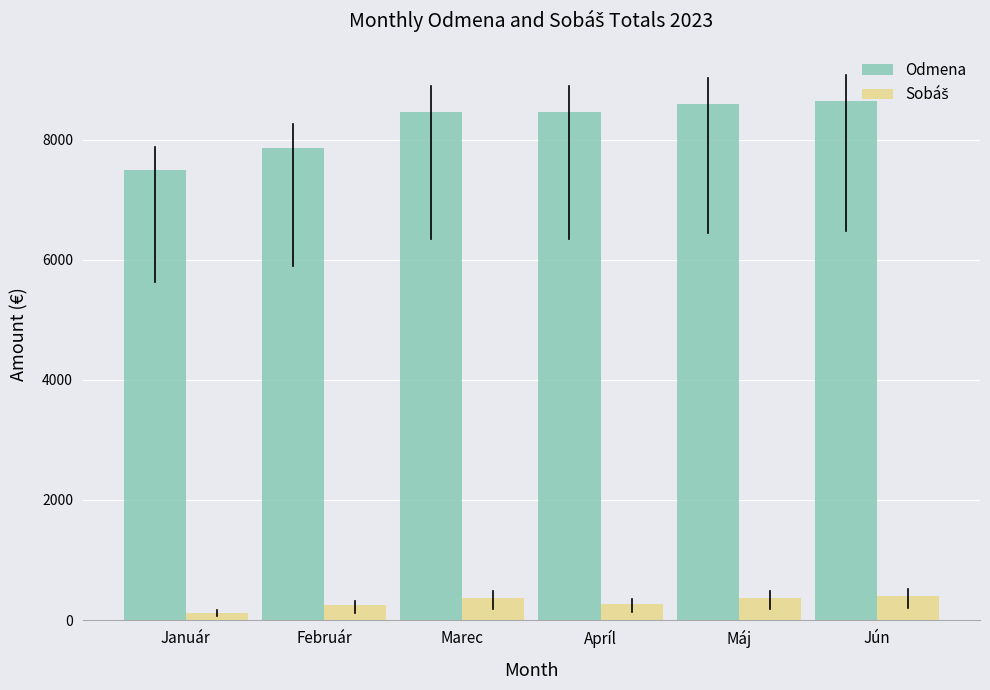

What is the total value across all series at Apríl?

8739.5